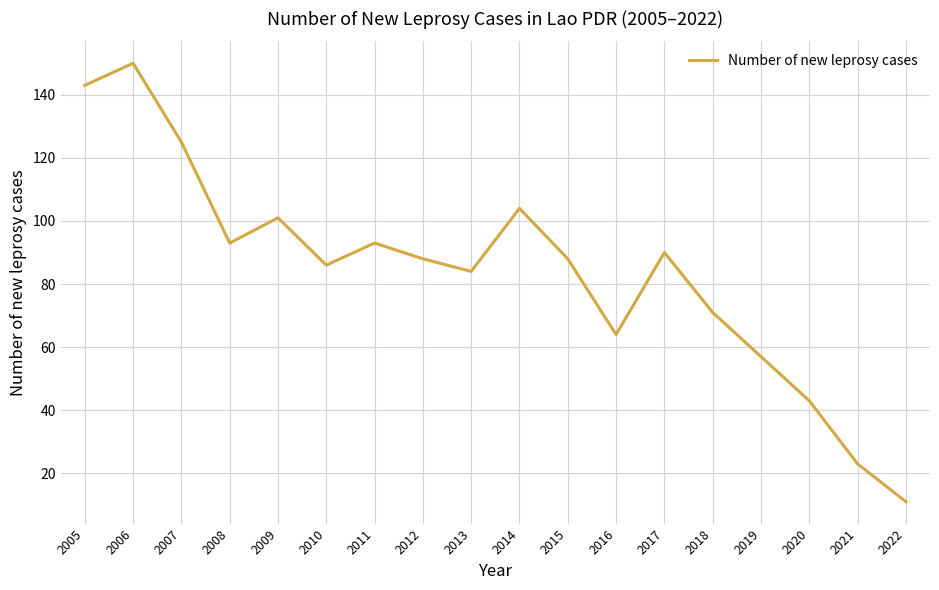

Where is the first local maximum?

2006